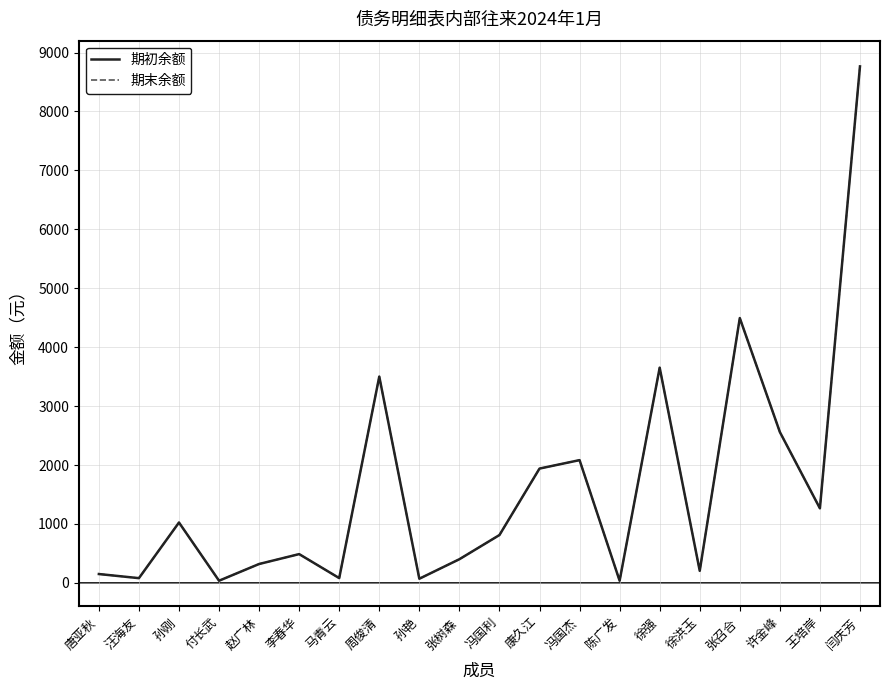

Does the chart display data point markers on the line(s)?

No